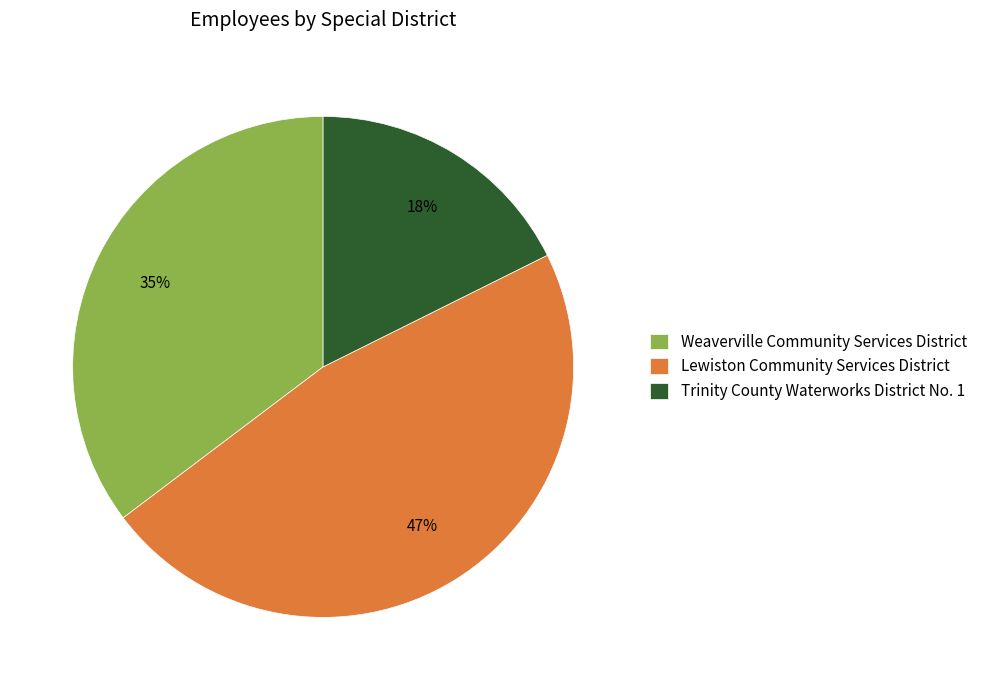

How many slices are in this pie chart?

3